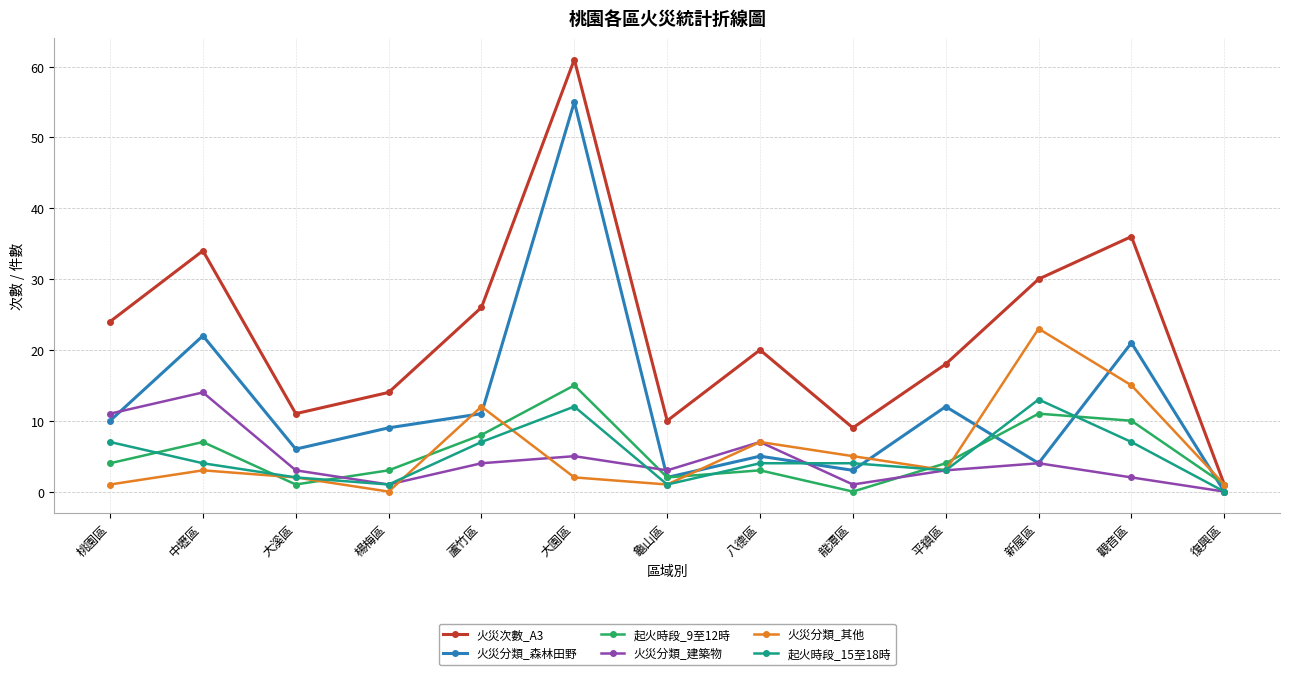

Reading left to right, list all the values displayed in this chart.

火災次數_A3: 桃園區=24	中壢區=34	大溪區=11	楊梅區=14	蘆竹區=26	大園區=61	龜山區=10	八德區=20	龍潭區=9	平鎮區=18	新屋區=30	觀音區=36	復興區=1
火災分類_森林田野: 桃園區=10	中壢區=22	大溪區=6	楊梅區=9	蘆竹區=11	大園區=55	龜山區=2	八德區=5	龍潭區=3	平鎮區=12	新屋區=4	觀音區=21	復興區=0
起火時段_9至12時: 桃園區=4	中壢區=7	大溪區=1	楊梅區=3	蘆竹區=8	大園區=15	龜山區=2	八德區=3	龍潭區=0	平鎮區=4	新屋區=11	觀音區=10	復興區=1
火災分類_建築物: 桃園區=11	中壢區=14	大溪區=3	楊梅區=1	蘆竹區=4	大園區=5	龜山區=3	八德區=7	龍潭區=1	平鎮區=3	新屋區=4	觀音區=2	復興區=0
火災分類_其他: 桃園區=1	中壢區=3	大溪區=2	楊梅區=0	蘆竹區=12	大園區=2	龜山區=1	八德區=7	龍潭區=5	平鎮區=3	新屋區=23	觀音區=15	復興區=1
起火時段_15至18時: 桃園區=7	中壢區=4	大溪區=2	楊梅區=1	蘆竹區=7	大園區=12	龜山區=1	八德區=4	龍潭區=4	平鎮區=3	新屋區=13	觀音區=7	復興區=0